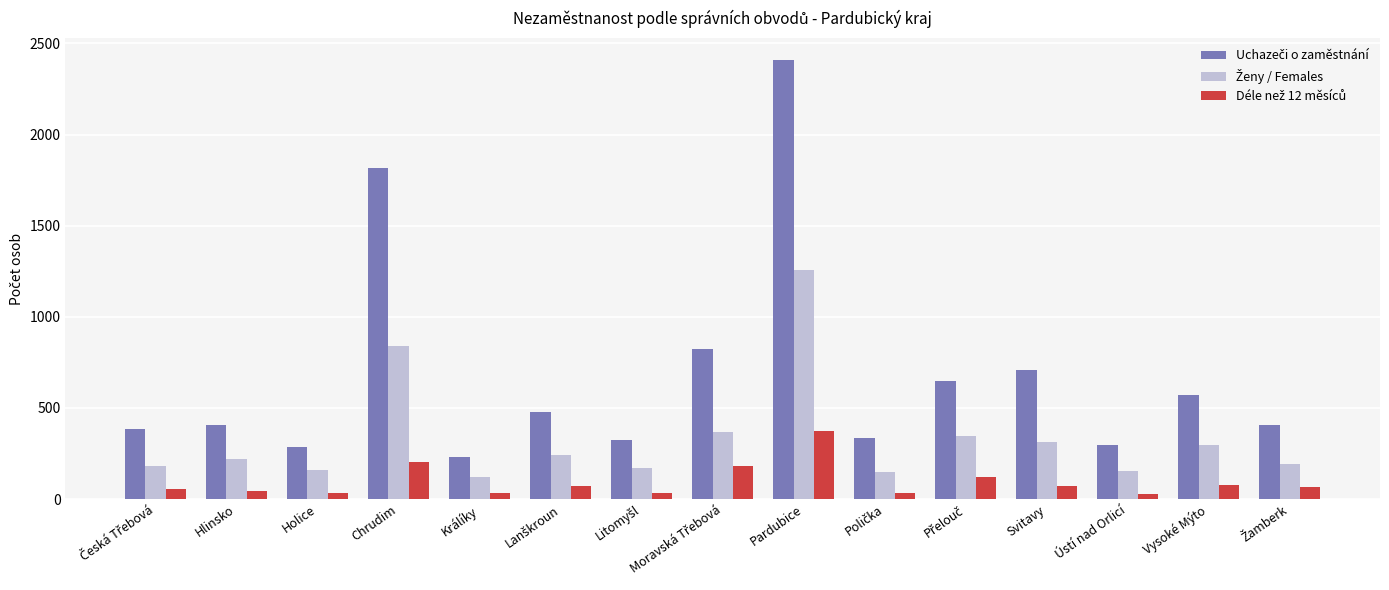

What is the greatest value displayed?

2408